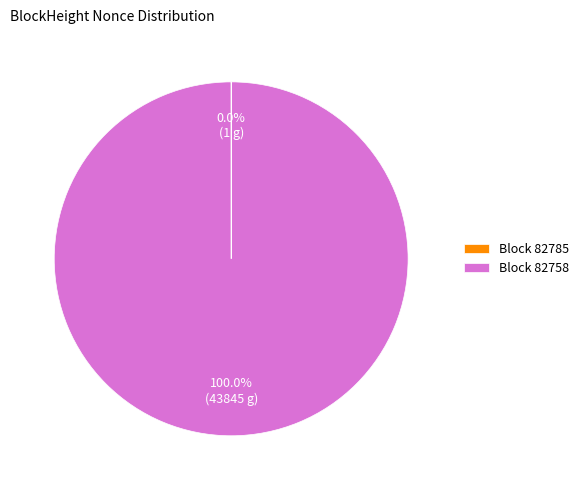

To the nearest percent, what is the difference between the largest and smallest slice percentages?

100%